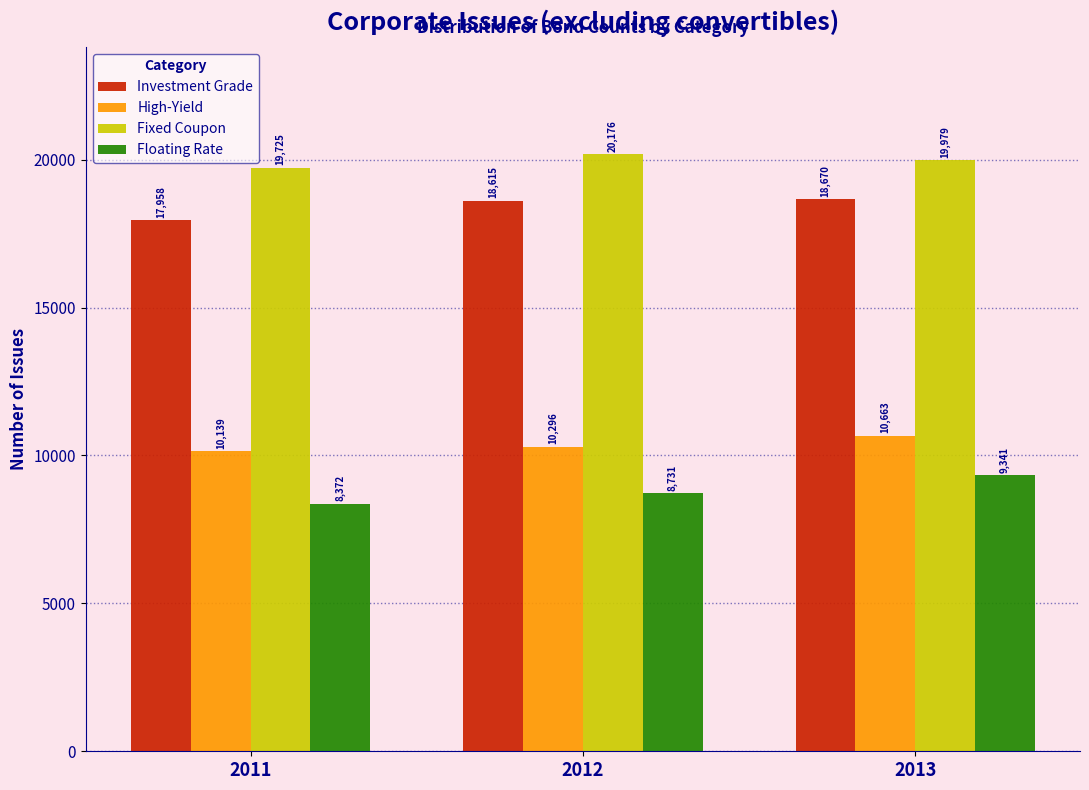

Reading left to right, extract all data points from this chart.

Investment Grade: 2011=17958	2012=18615	2013=18670
High-Yield: 2011=10139	2012=10296	2013=10663
Fixed Coupon: 2011=19725	2012=20176	2013=19979
Floating Rate: 2011=8372	2012=8731	2013=9341